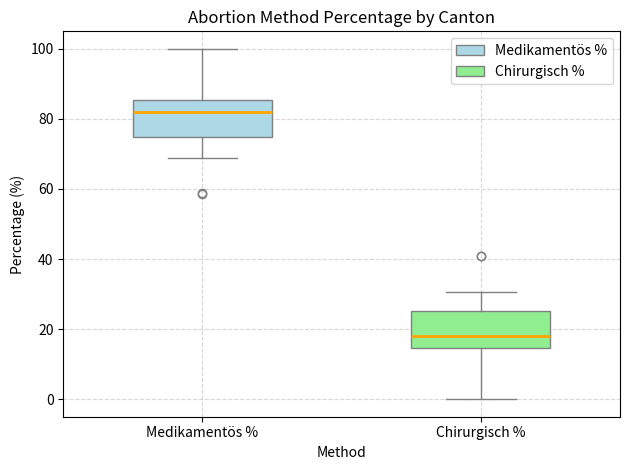

Where does the upper whisker of the box for Chirurgisch % end on the y-axis? The values are not printed on the chart, so give them approximately, as read against the axis.

30